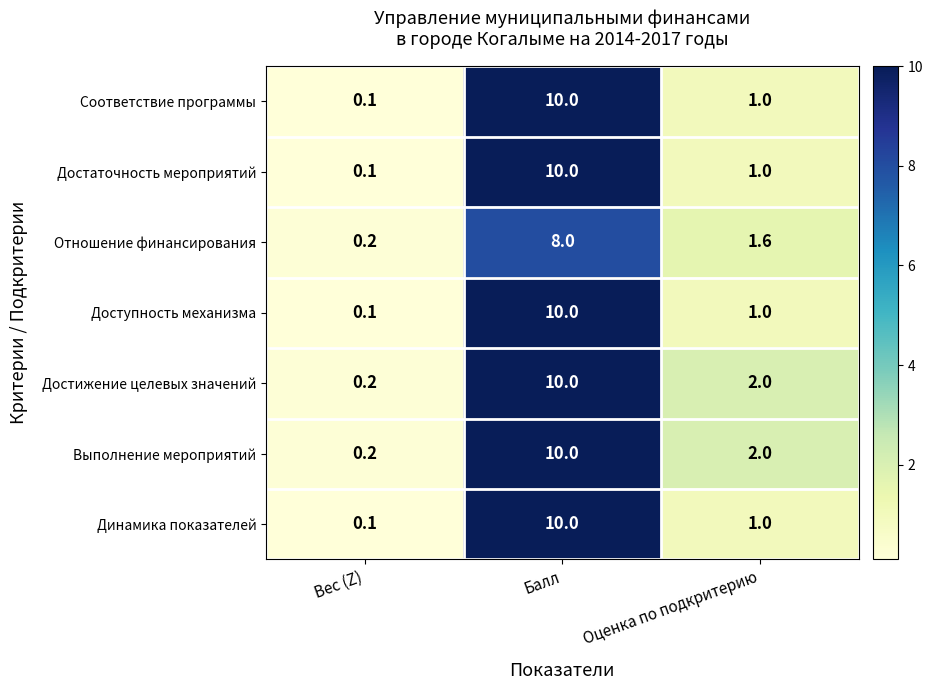

List the labels in order of Достаточность мероприятий value, largest first.

Балл, Оценка по подкритерию, Вес (Z)